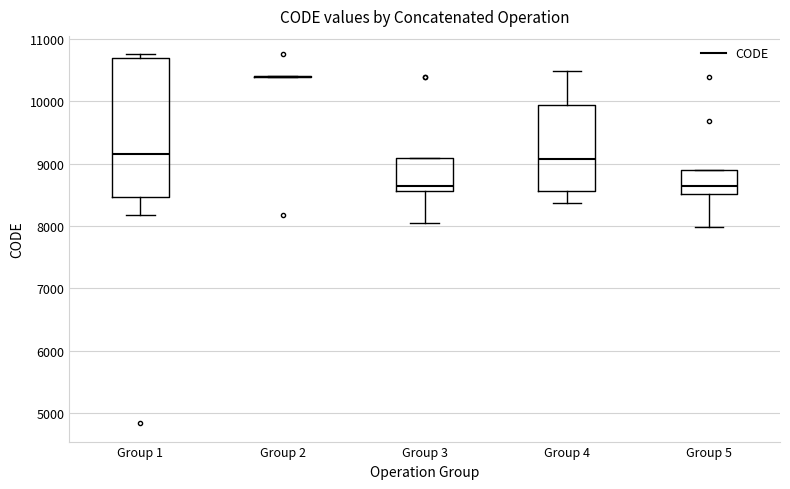

Comparing the boxes themselves (not the whiskers), which one is the tallest?

Group 1